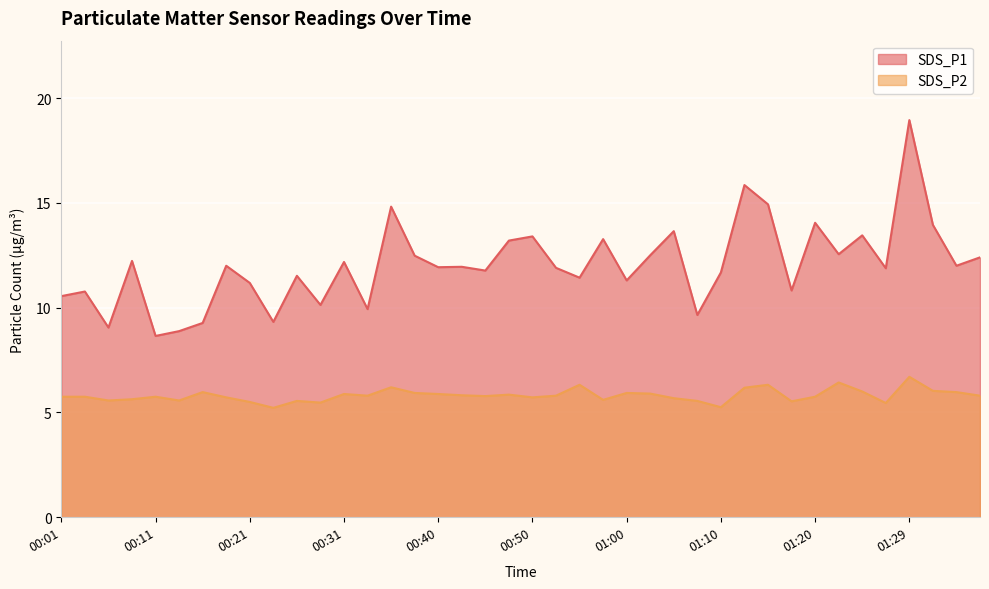

In SDS_P2, how many points are higher than both neighbors (excluding endpoints)?

11